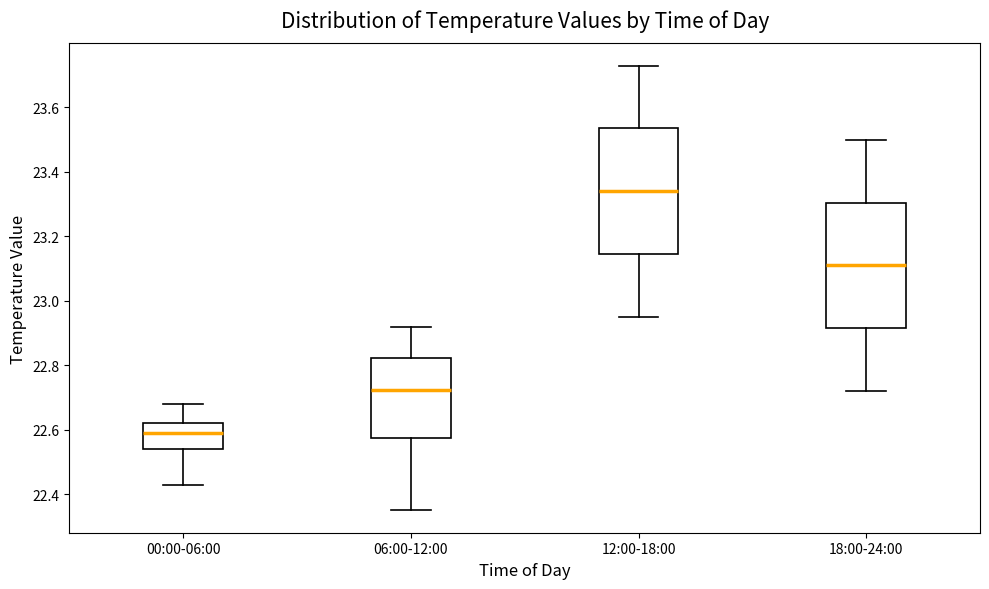

Which box has the highest median line?

12:00-18:00